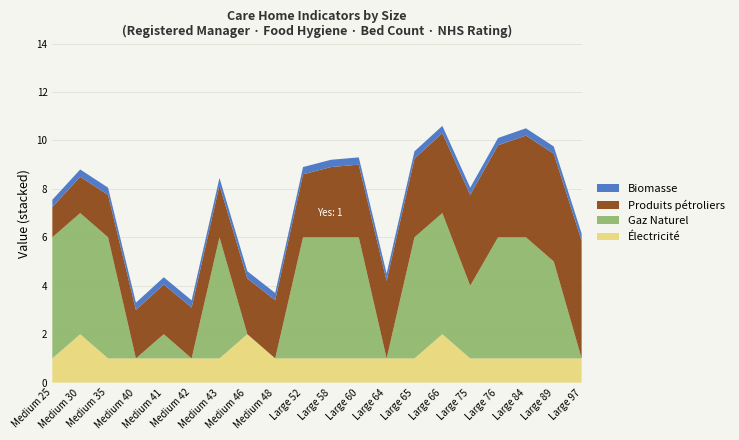

What is the highest value of the Électricité series?

2.0